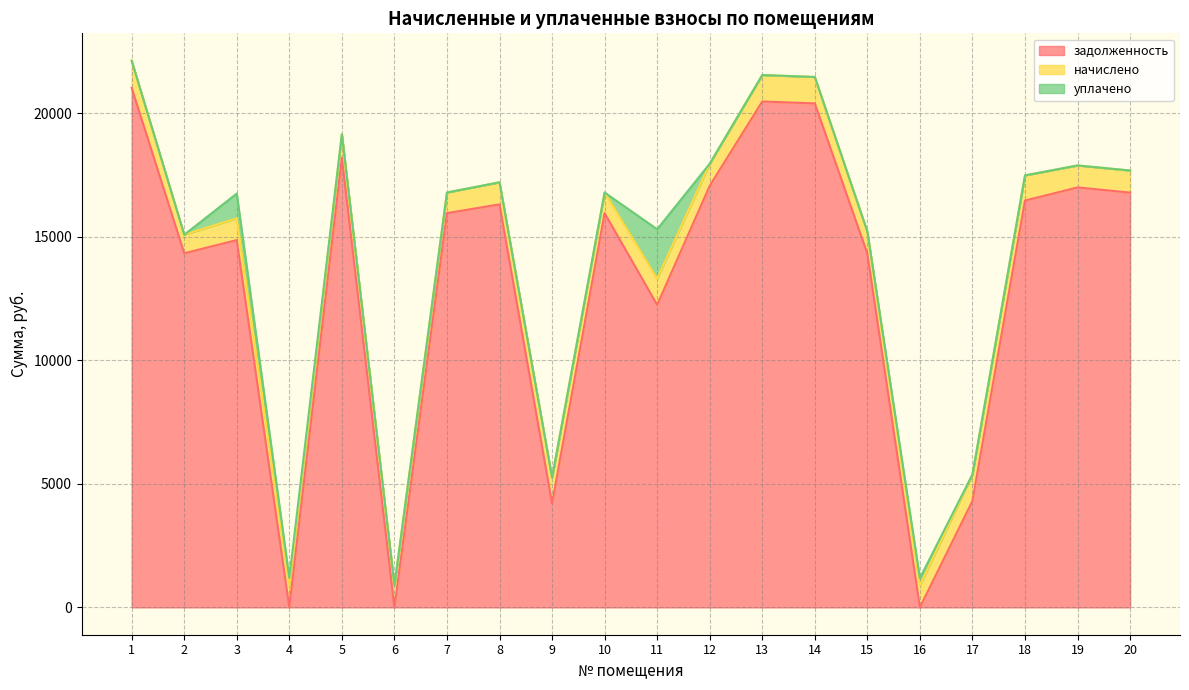

At how many categories does at least one series exceed 12912?

14